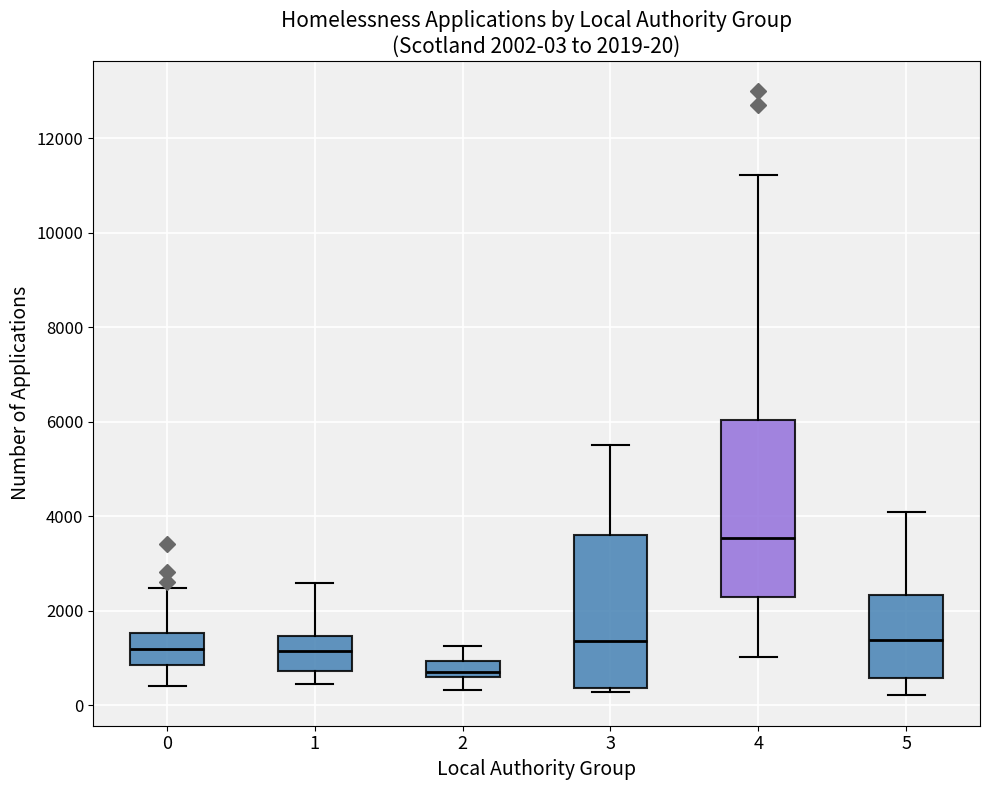

Comparing the boxes themselves (not the whiskers), which one is the tallest?

4